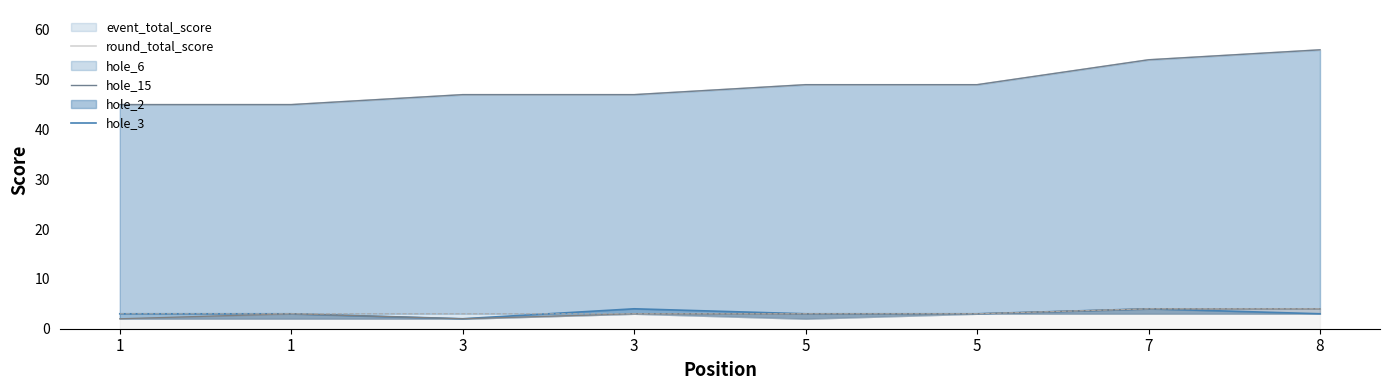

At which category does the chart reach its minimum across all series?

1